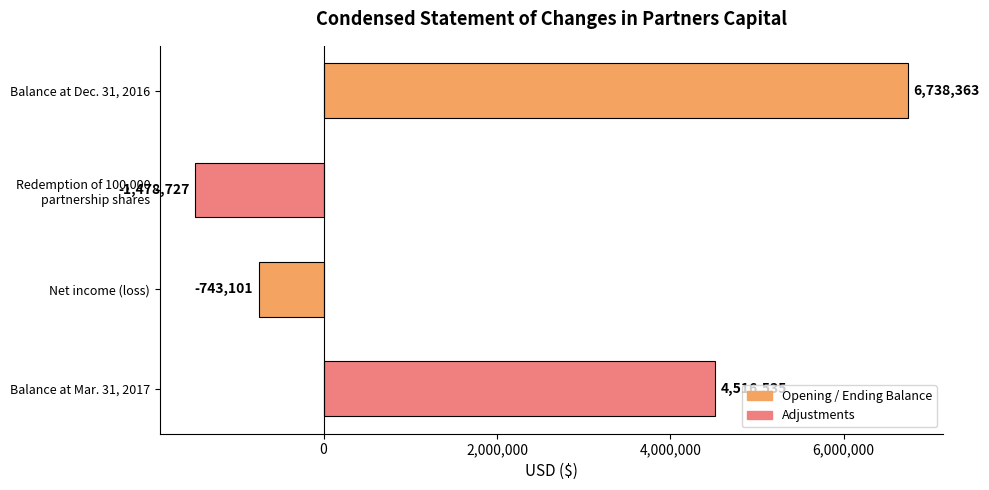

What is the label of the 3rd bar from the top?

Net income (loss)